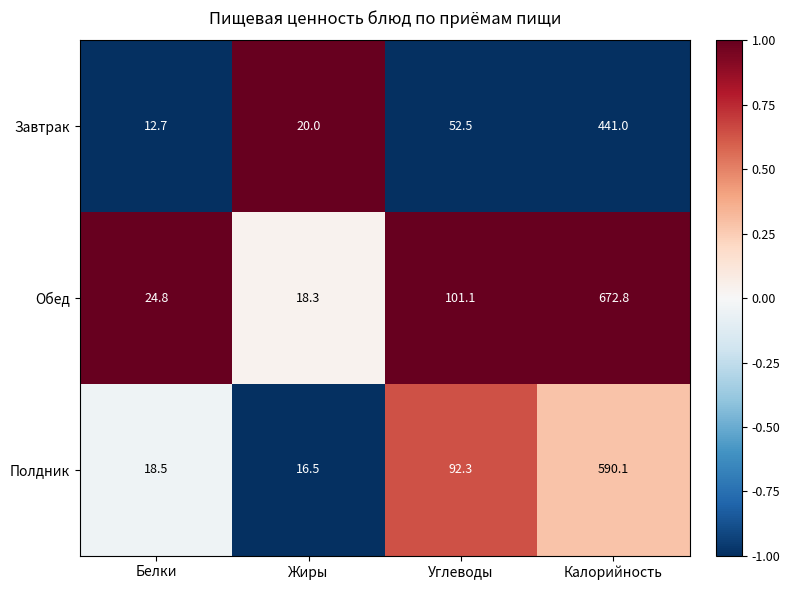

Reading right to left, transcribe all the data shown in this chart.

Завтрак: Калорийность=441.0	Углеводы=52.5	Жиры=20.0	Белки=12.7
Обед: Калорийность=672.8	Углеводы=101.1	Жиры=18.3	Белки=24.8
Полдник: Калорийность=590.1	Углеводы=92.3	Жиры=16.5	Белки=18.5